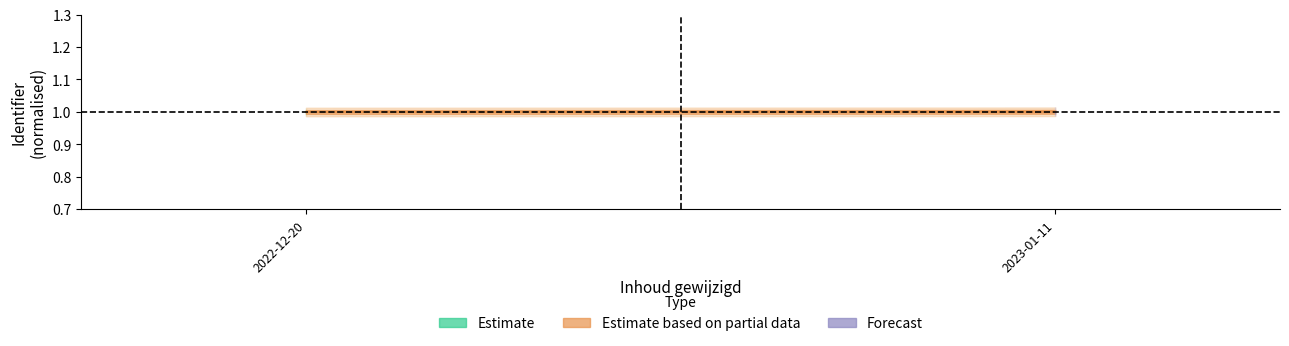

Approximately how many times larger is the value at 2022-12-20 compared to 2023-01-11?

1.0